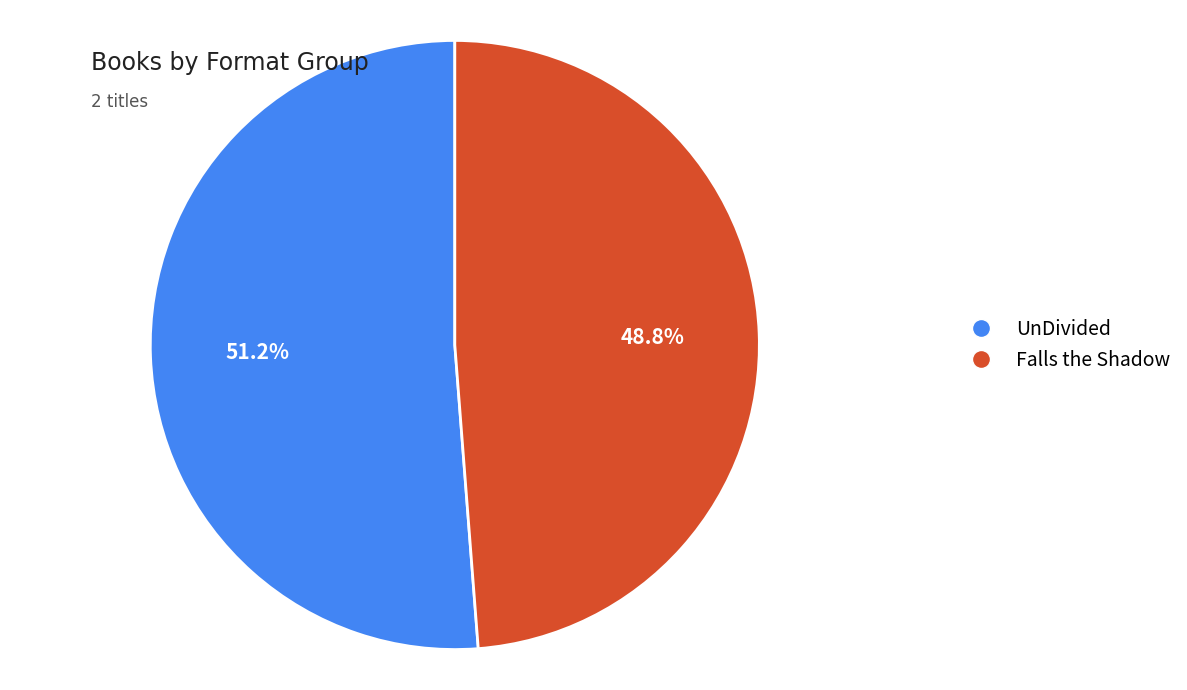

Which category accounts for the majority?

UnDivided